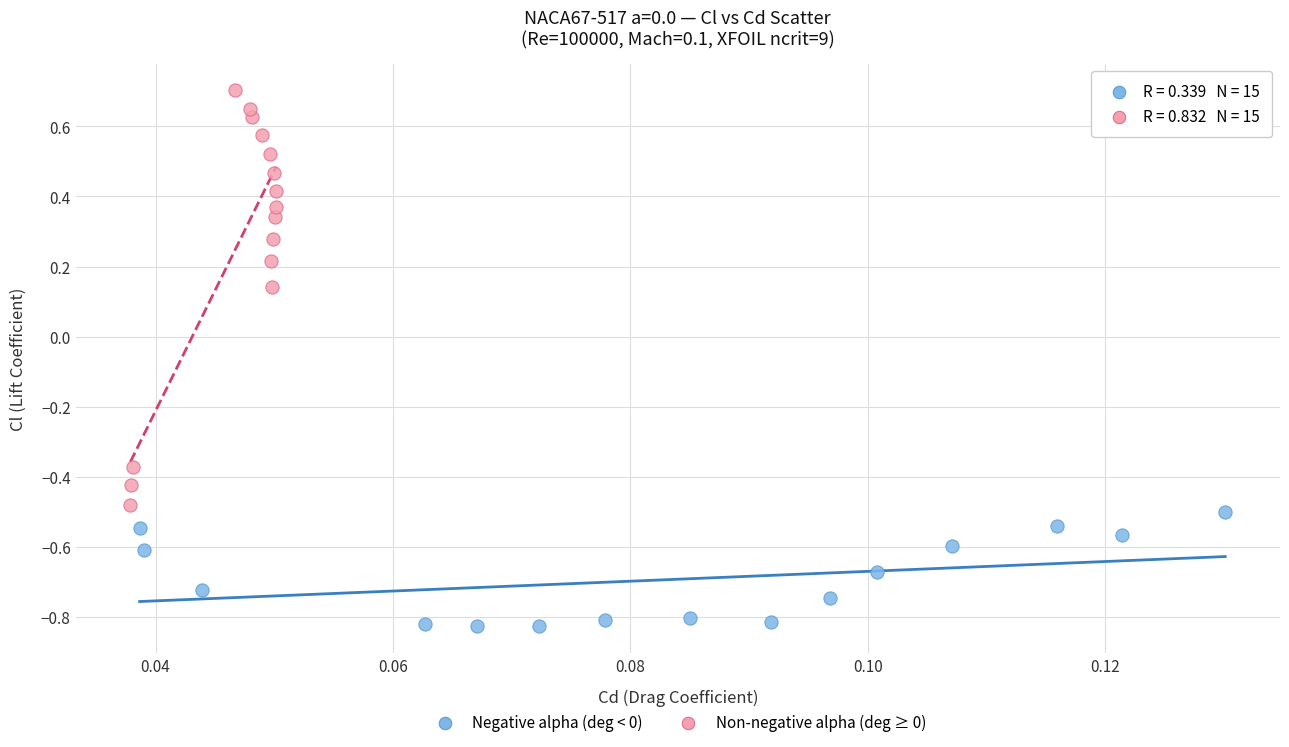

Which series has the largest Y range (max minus min)?

Non-negative alpha (deg ≥ 0)